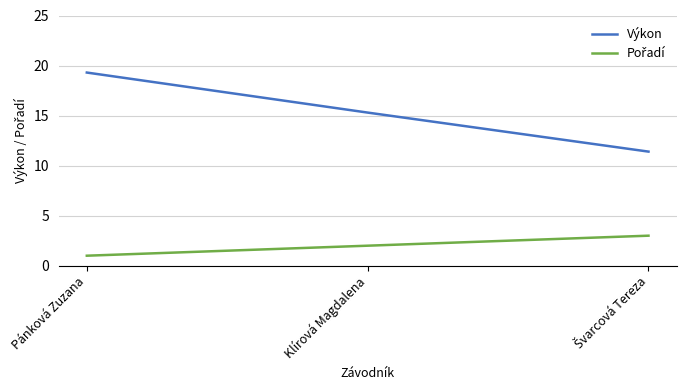

At which category is the sum across all series the highest?

Pánková Zuzana